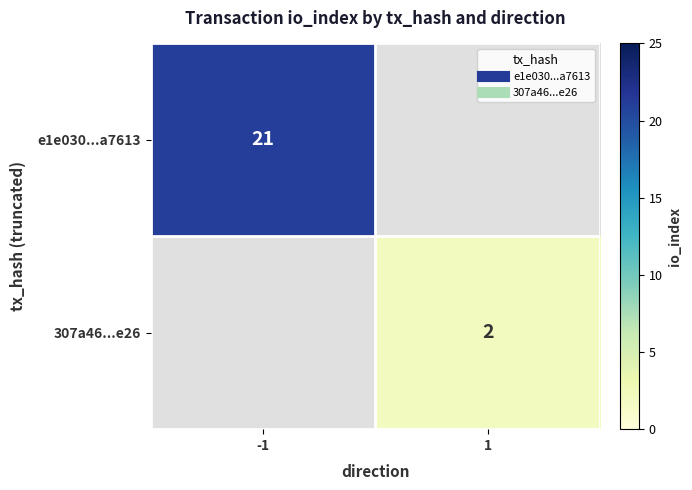

What is the lowest value of the e1e030...a7613 series?

21.0